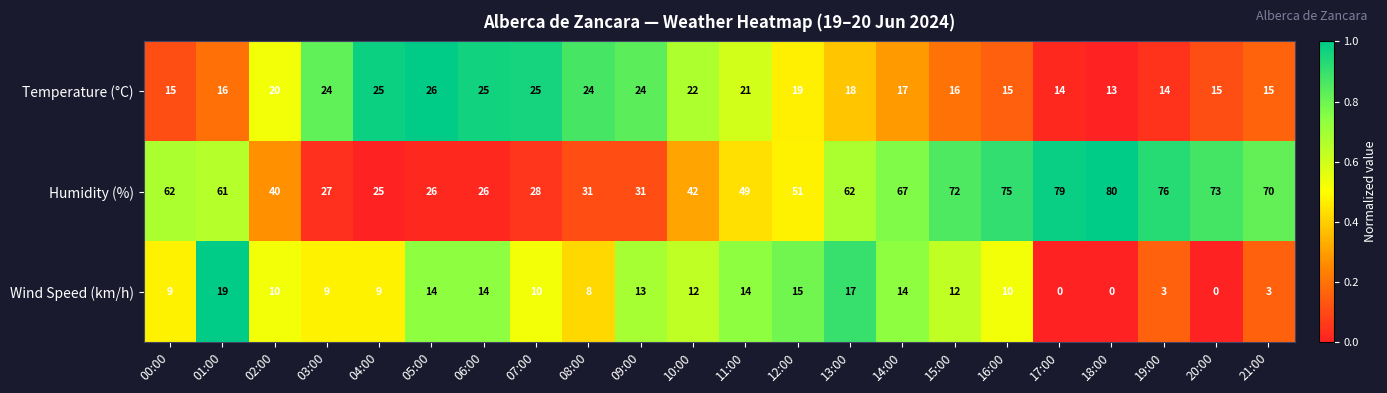

Where is Temperature (°C) nearest to the value 19?

12:00